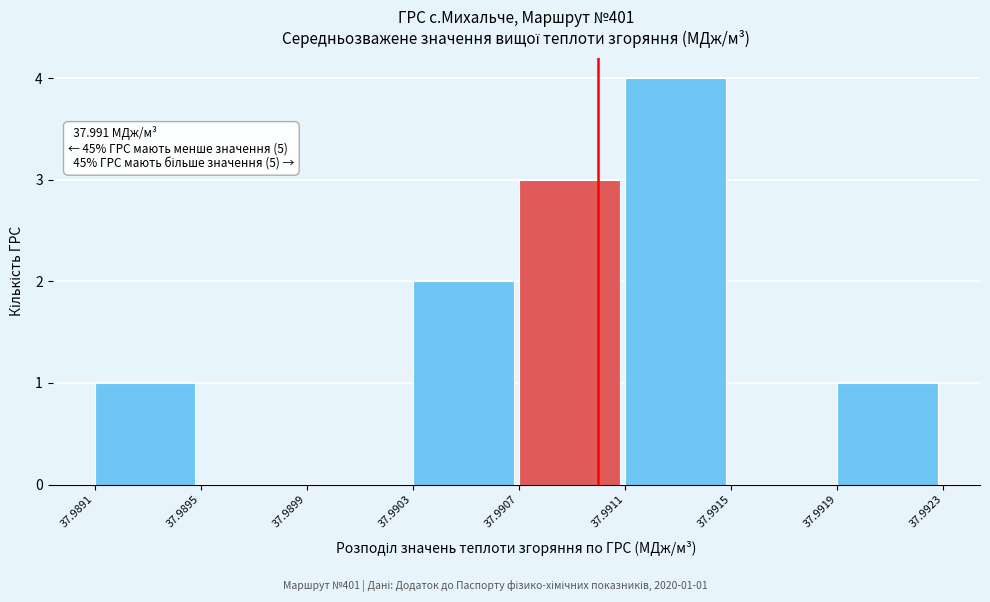

Which range on the x-axis has the tallest bar?

37.9911 to 37.9915